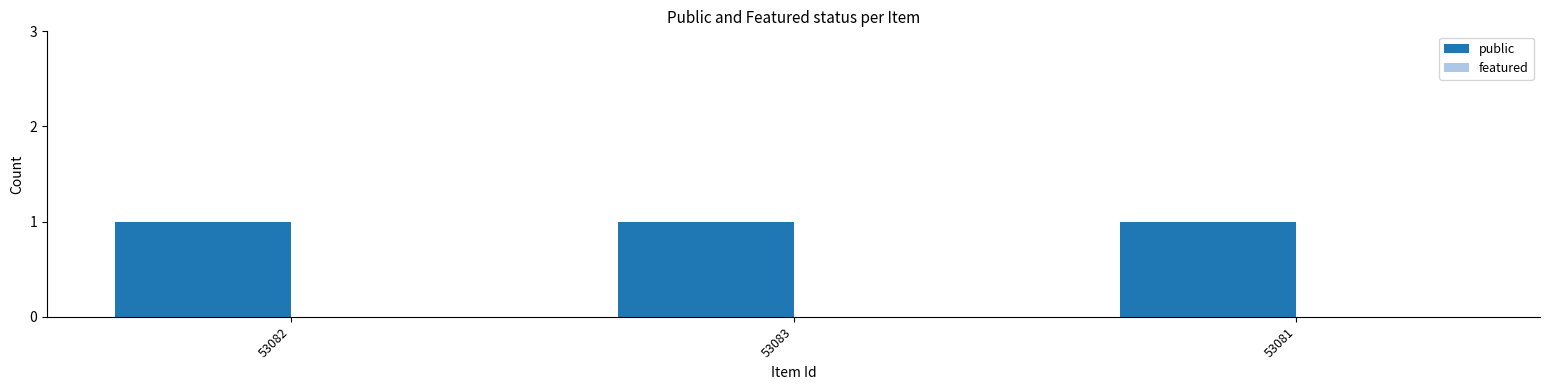

List the labels in order of featured value, smallest first.

53082, 53083, 53081